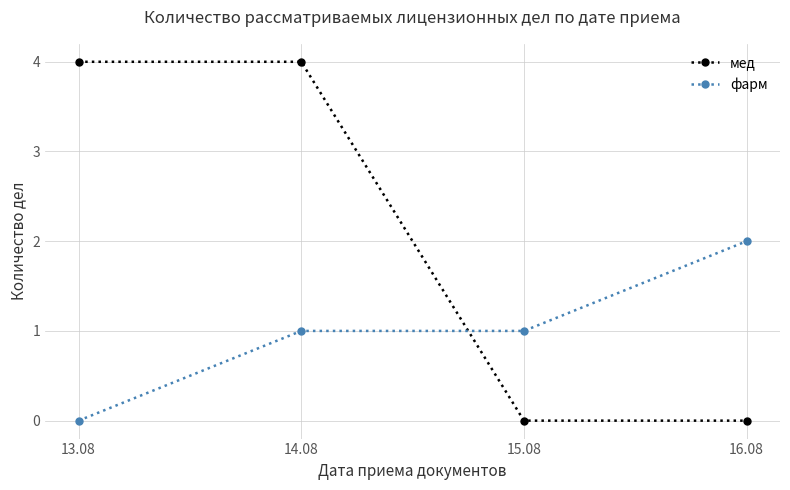

Reading left to right, what are all the values shown in this chart?

мед: 13.08=4	14.08=4	15.08=0	16.08=0
фарм: 13.08=0	14.08=1	15.08=1	16.08=2